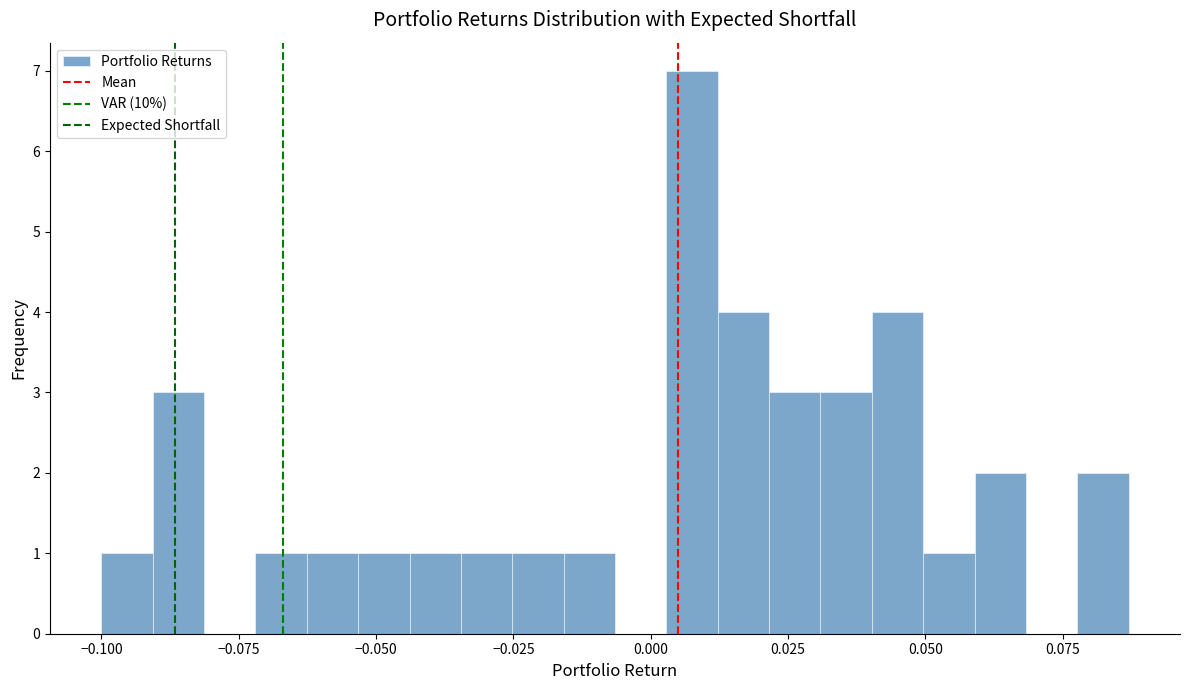

Read against the x-axis, roughly where is the centre of the tallest bar?

0.010